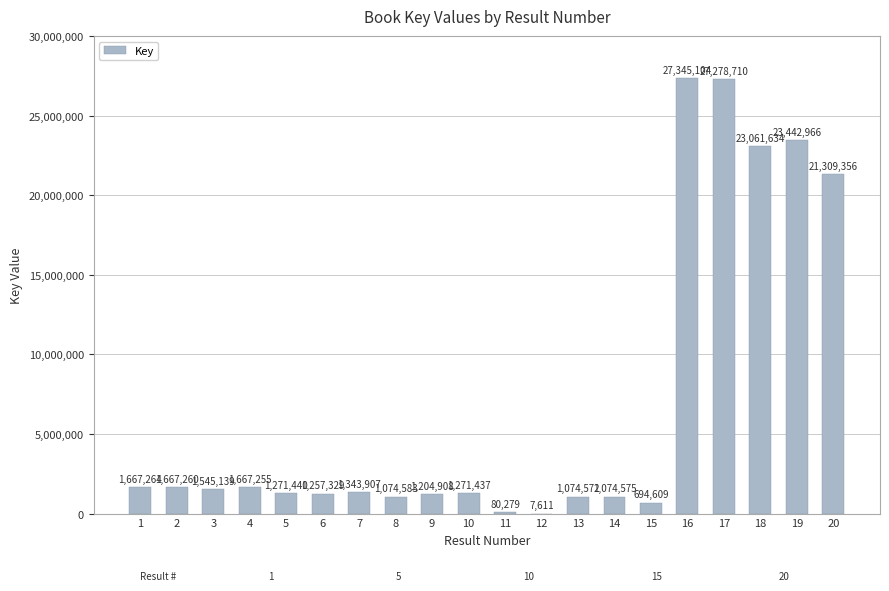

What is the change in value from 10 to 11?

-1191158